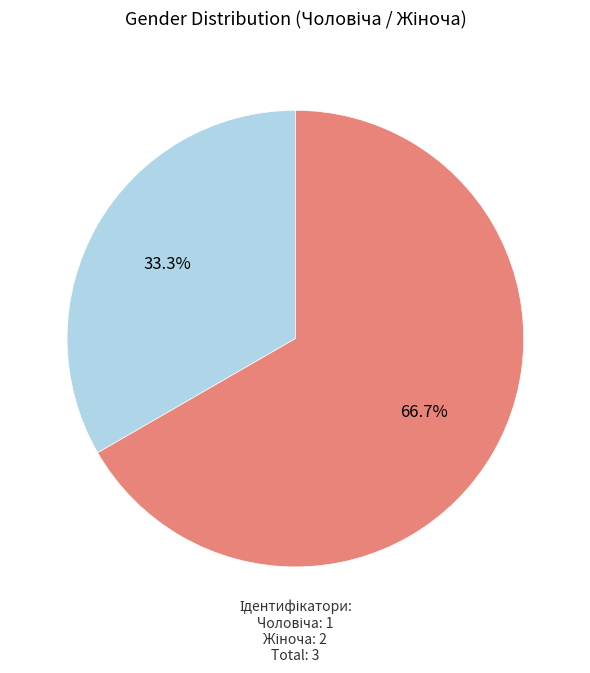

Is there any slice that represents more than half of the pie?

Yes